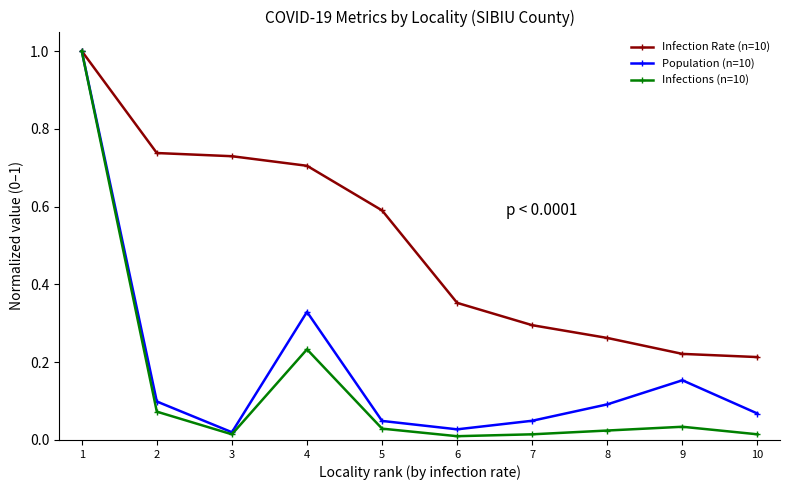

Which series has the largest range (max minus min)?

Infections (n=10)